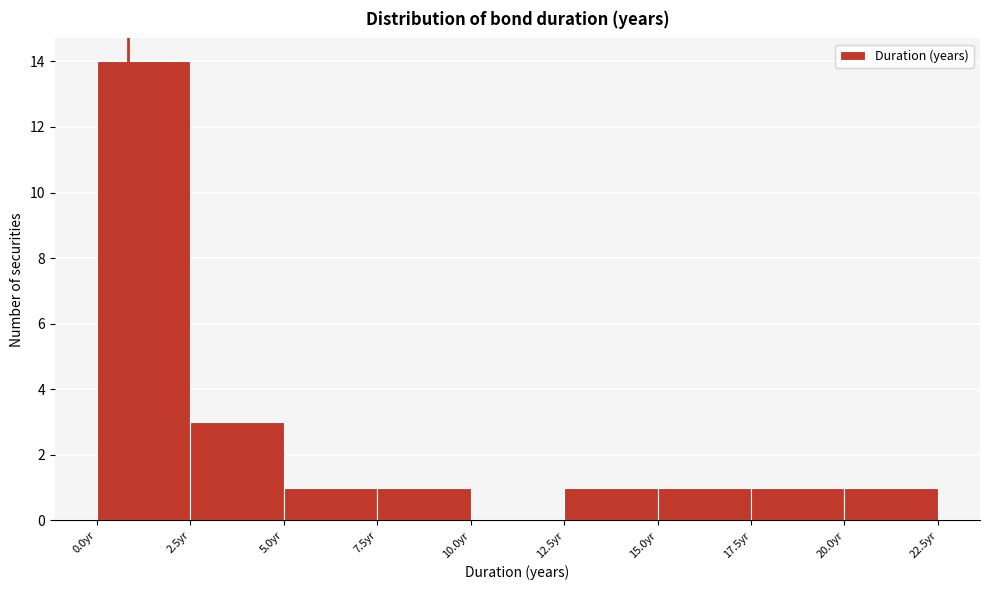

Reading left to right, transcribe this chart: for each bar, give the range it covers on the x-axis and its height. The values are not printed on the chart, so give them approximately, as read against the axis.

0.0 to 2.5: 14
2.5 to 5.0: 3
5.0 to 7.5: 1
7.5 to 10.0: 1
10.0 to 12.5: 0
12.5 to 15.0: 1
15.0 to 17.5: 1
17.5 to 20.0: 1
20.0 to 22.5: 1